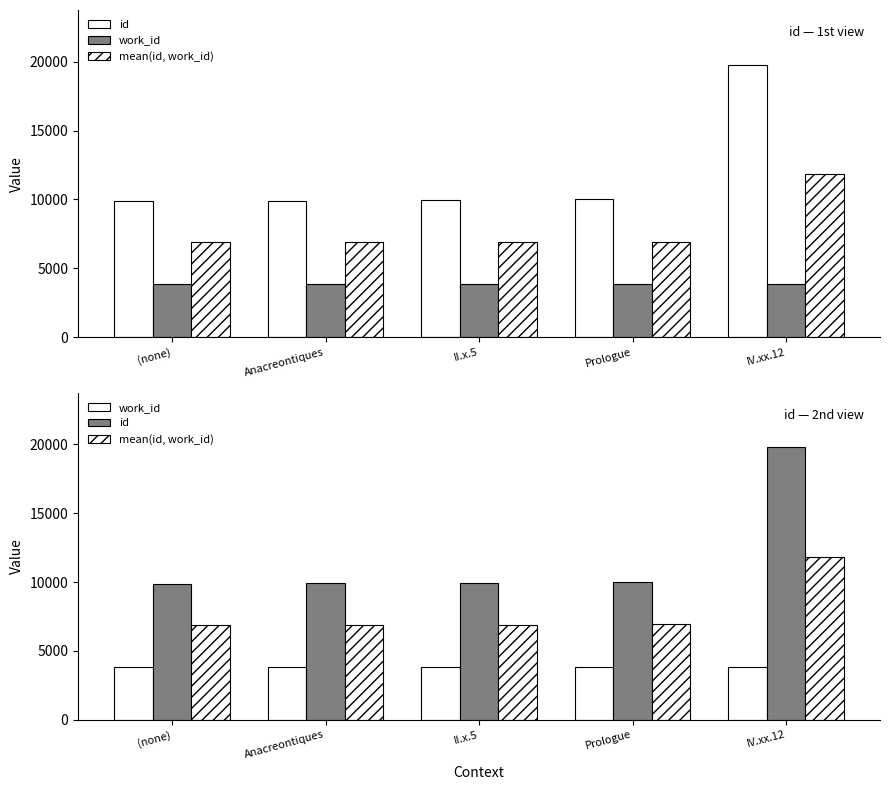

What is the highest value of the mean(id, work_id) series?

11829.0